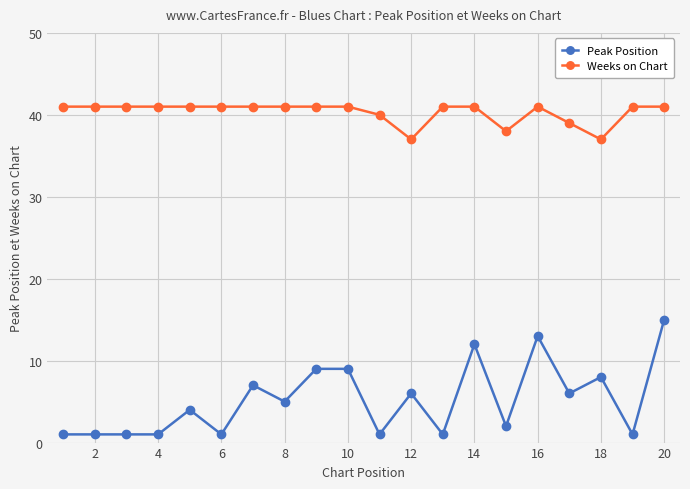

At how many categories does at least one series exceed 34?

20